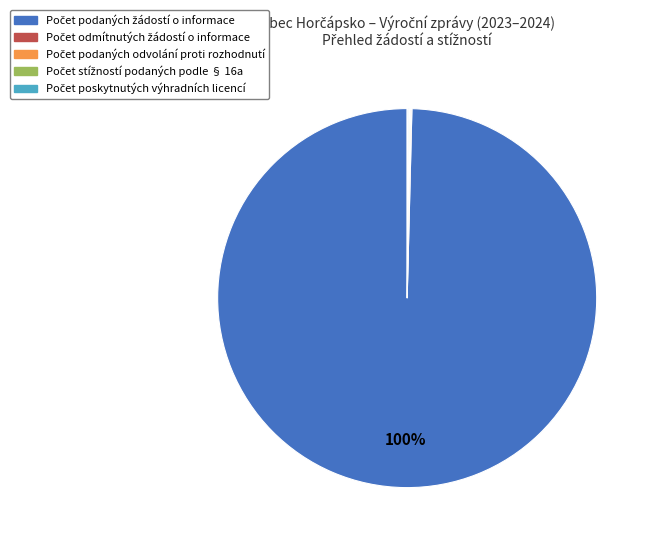

To the nearest percent, what is the difference between the largest and smallest slice percentages?

100%